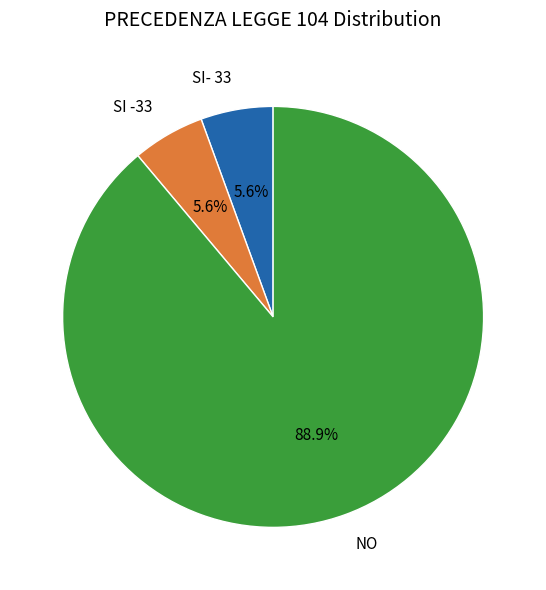

Is there any slice that represents more than half of the pie?

Yes